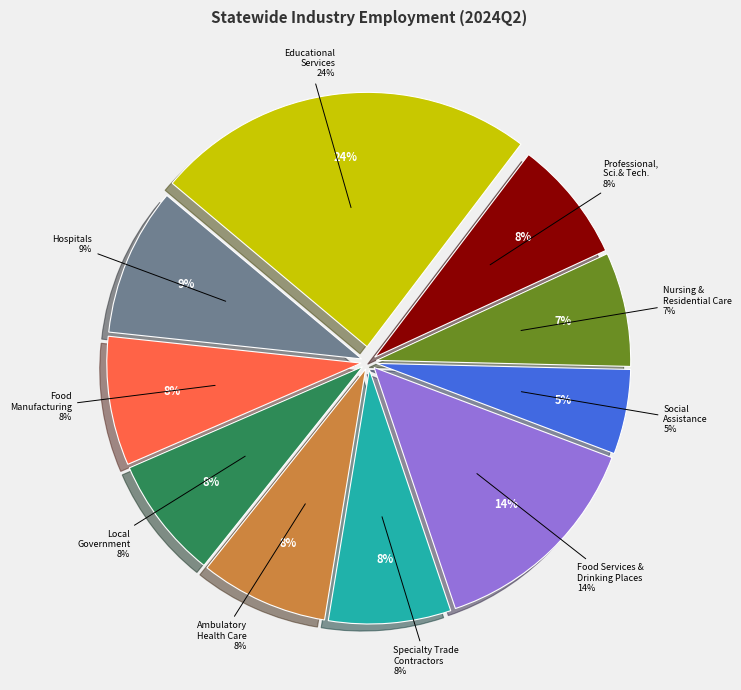

Do Food Services and Drinking Places and Local Government together represent more than half of the pie?

No